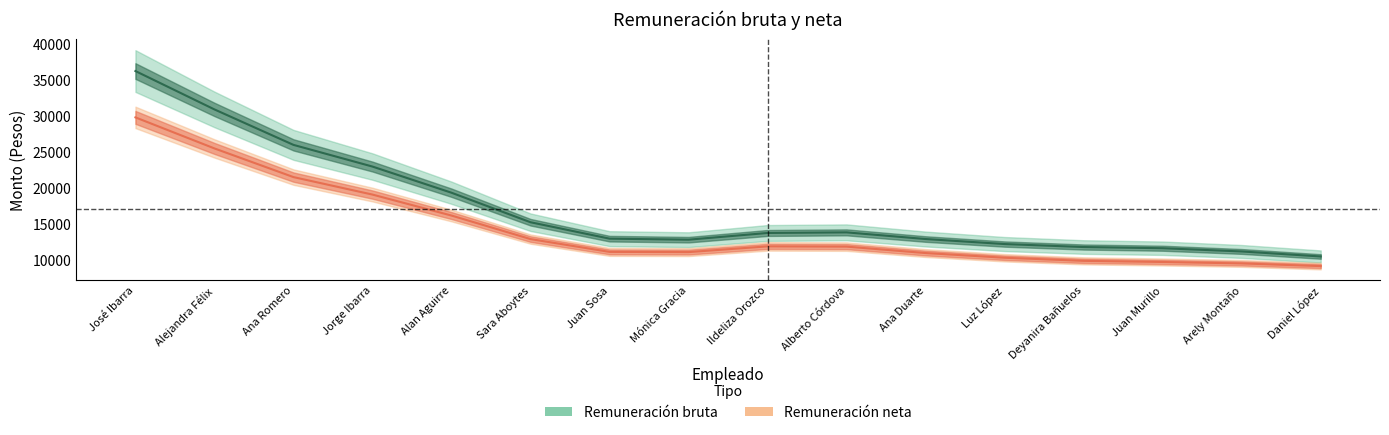

Does the chart have visible grid lines?

No